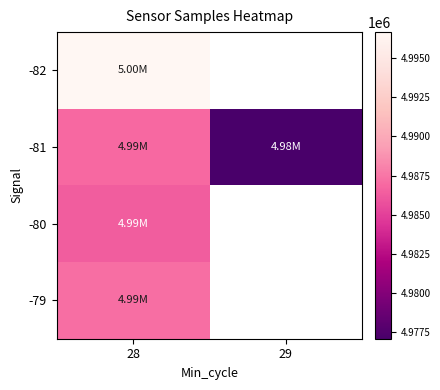

At which label does -81 reach its minimum?

29